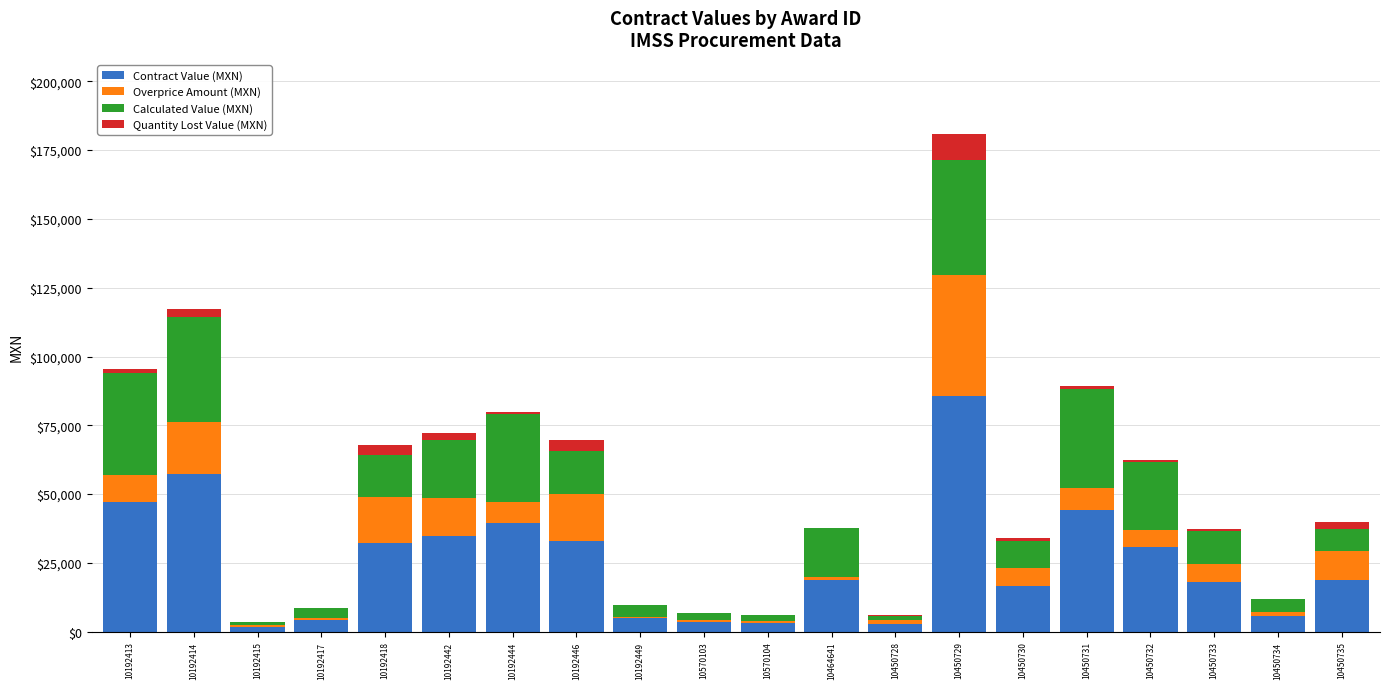

At which category is the sum across all series the highest?

10450729